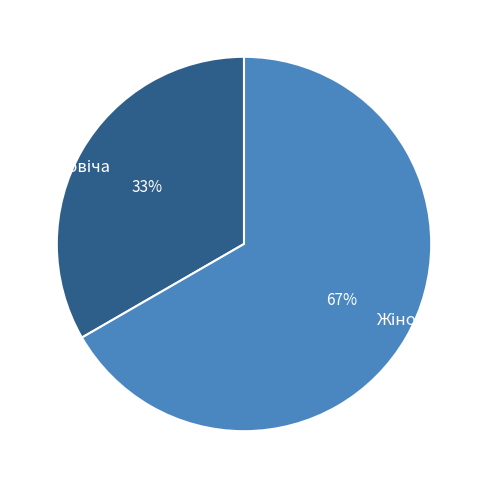

Is there any slice that represents more than half of the pie?

Yes